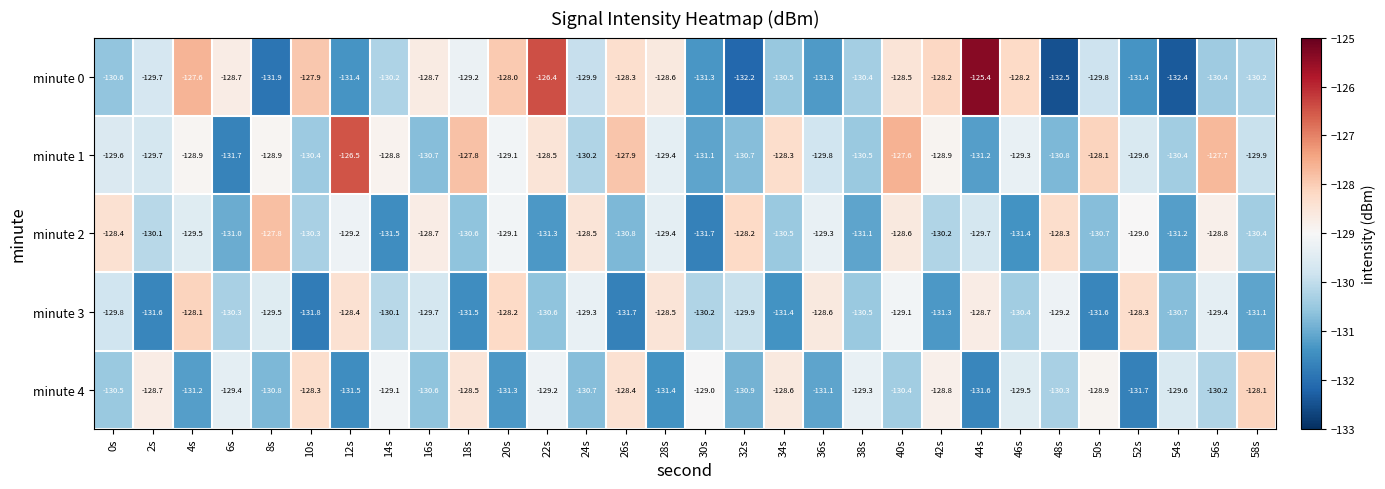

Is it true that minute 3 equals -131.8 at 10s?

True